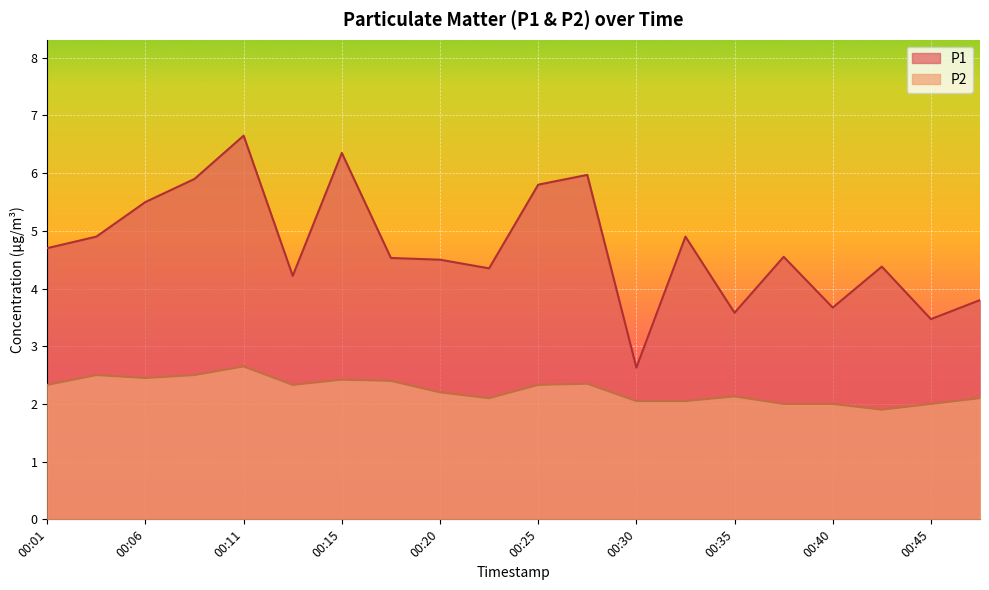

At which category does P2 reach its first local valley?

00:06